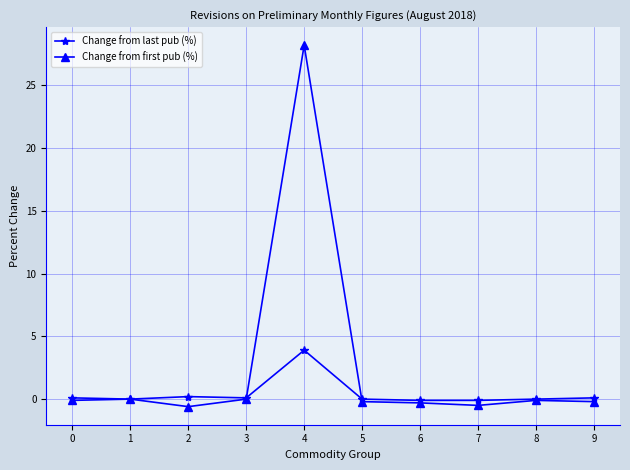

Which category has the highest value in the Change from last pub (%) series?

4